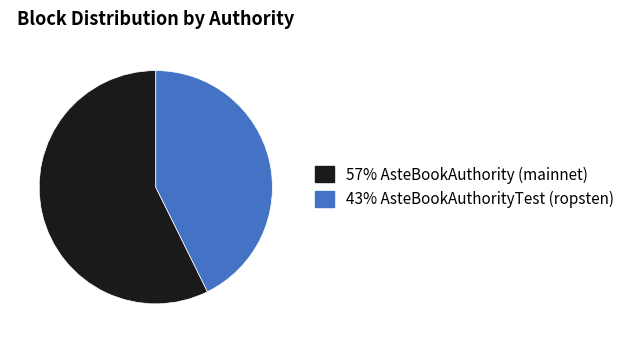

Which slice is the largest?

57% AsteBookAuthority (mainnet)